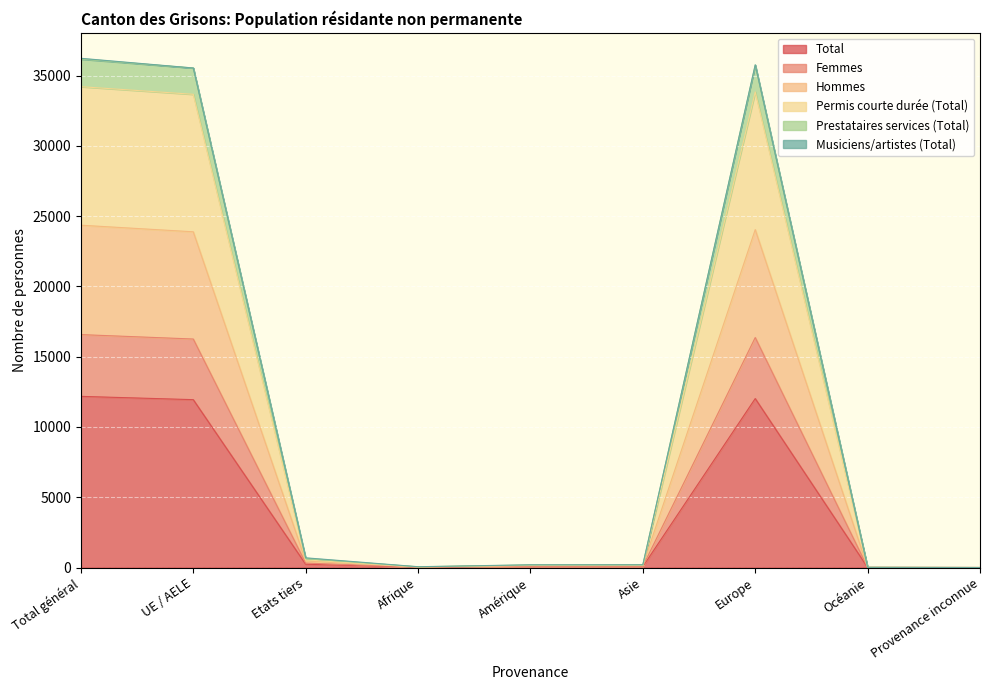

Does the chart display data point markers on the line(s)?

No